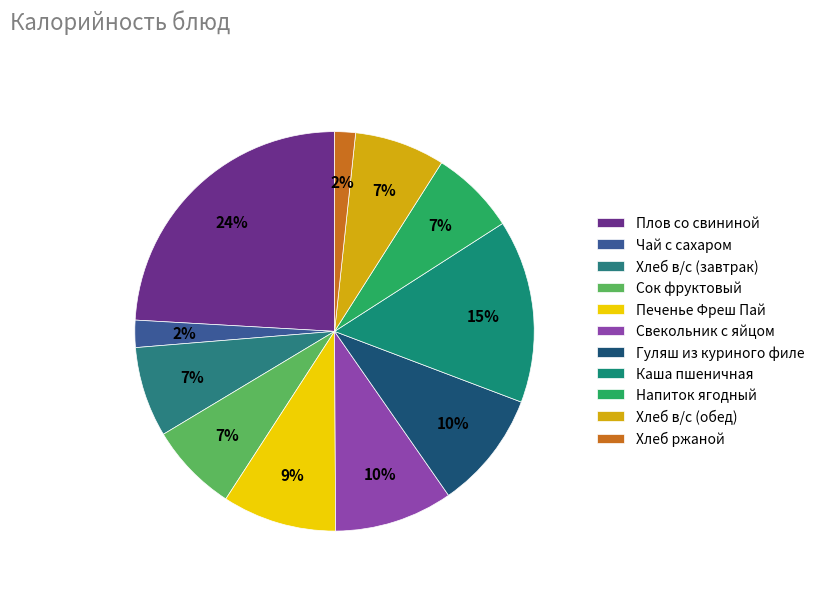

Count the number of slices in the pie.

11